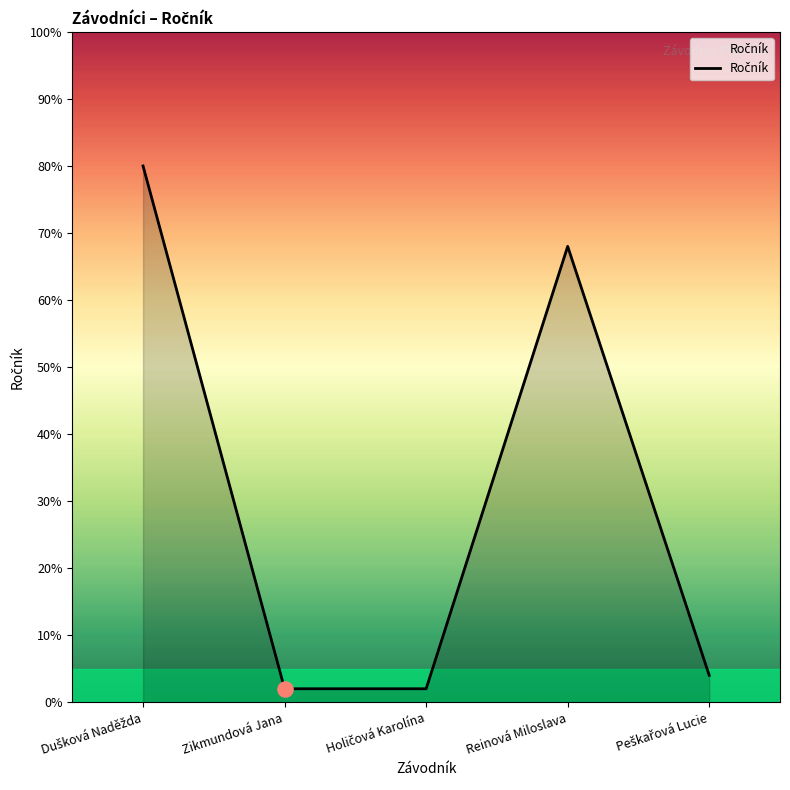

What position from the left is Reinová Miloslava?

4